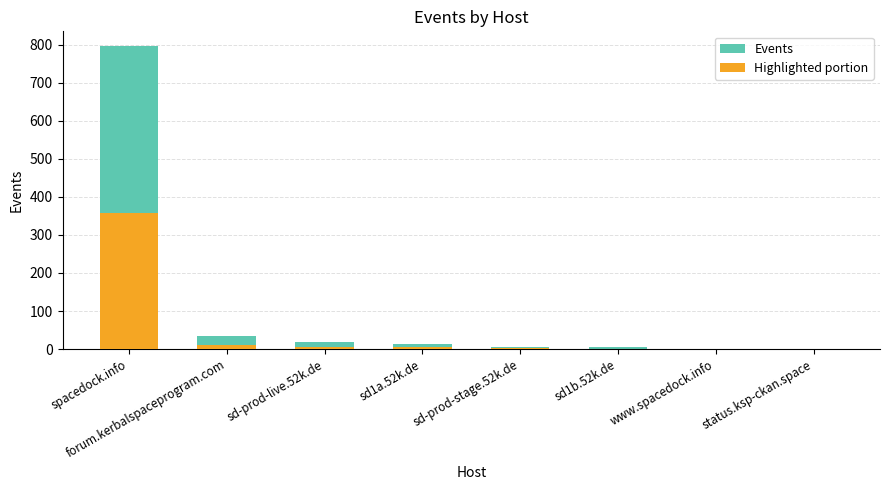

Which has a higher value, spacedock.info or sd1a.52k.de?

spacedock.info